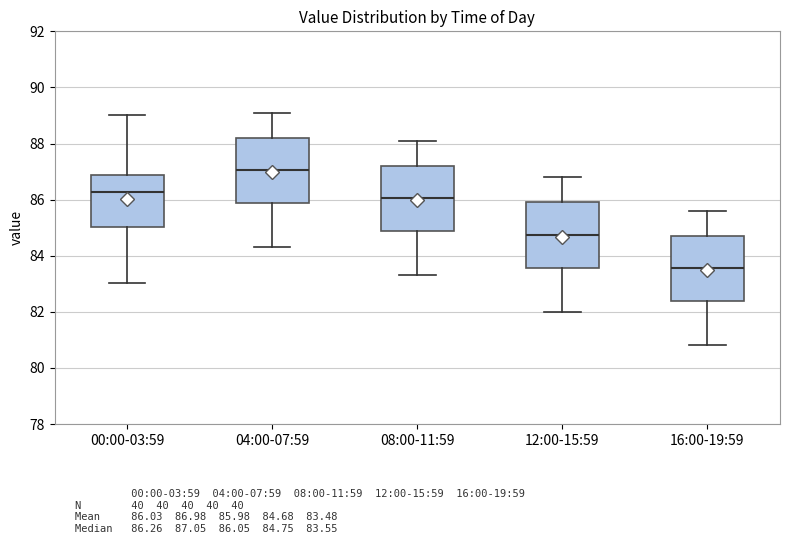

Reading left to right, transcribe this box plot: for each box, give where its median line is, the range the box spans, and where its two whiskers end, as read against the y-axis. The values are not printed on the chart, so give them approximately, as read against the axis.

00:00-03:59: median 86.2, box 85.0 to 86.8, whiskers 83.0 to 89.0
04:00-07:59: median 87.0, box 85.8 to 88.2, whiskers 84.4 to 89.2
08:00-11:59: median 86.0, box 84.8 to 87.2, whiskers 83.4 to 88.2
12:00-15:59: median 84.8, box 83.6 to 86.0, whiskers 82.0 to 86.8
16:00-19:59: median 83.6, box 82.4 to 84.8, whiskers 80.8 to 85.6